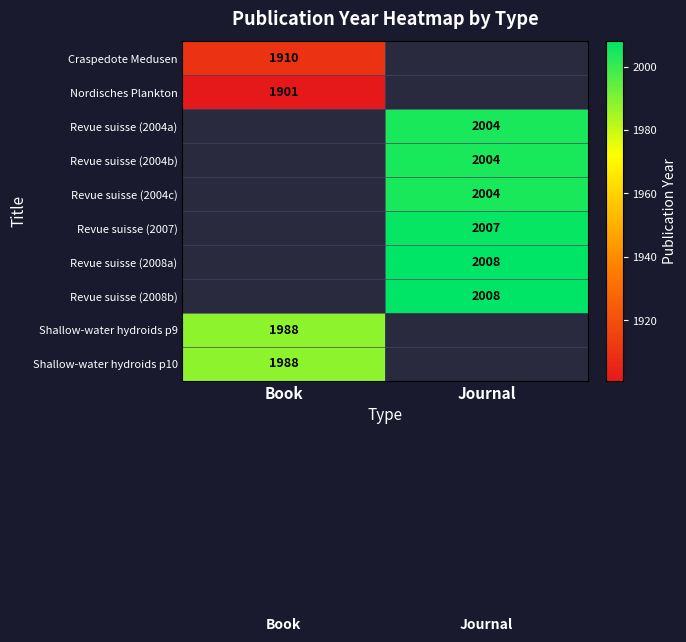

Is the value of Craspedote Medusen at Book greater than the value of Revue suisse (2008a) at Journal?

No